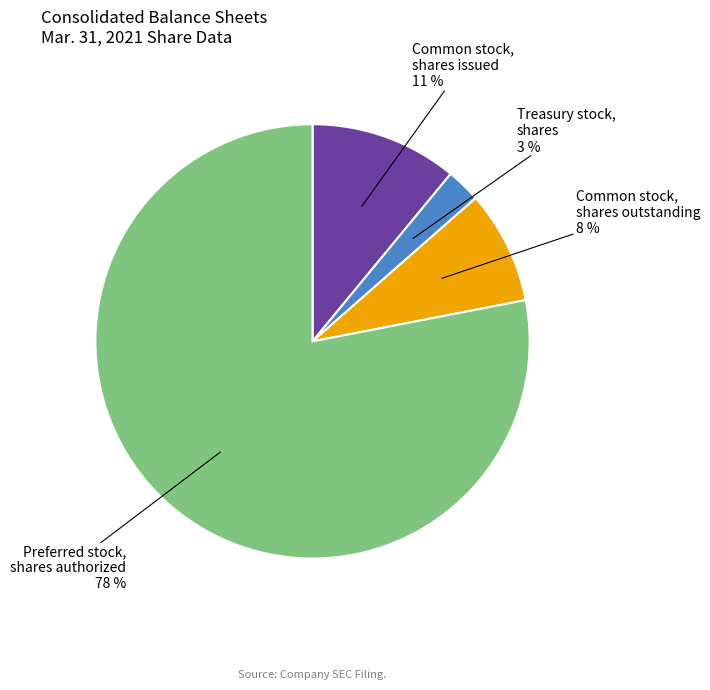

Is there any slice that represents more than half of the pie?

Yes